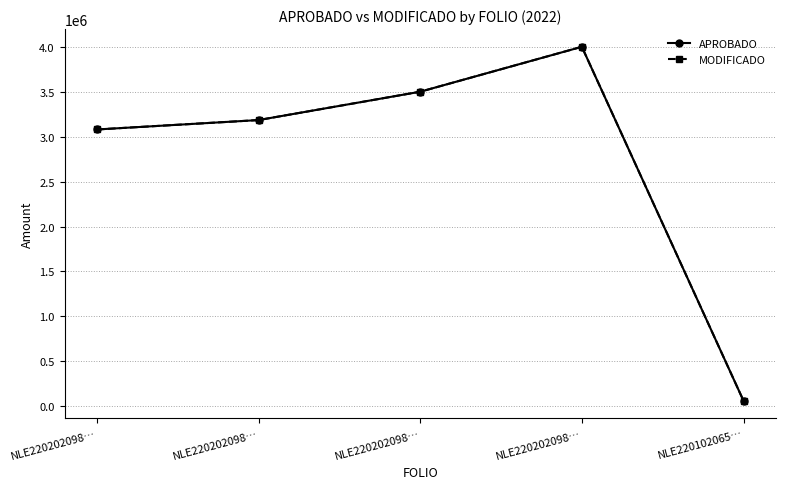

Does the chart have visible grid lines?

Yes